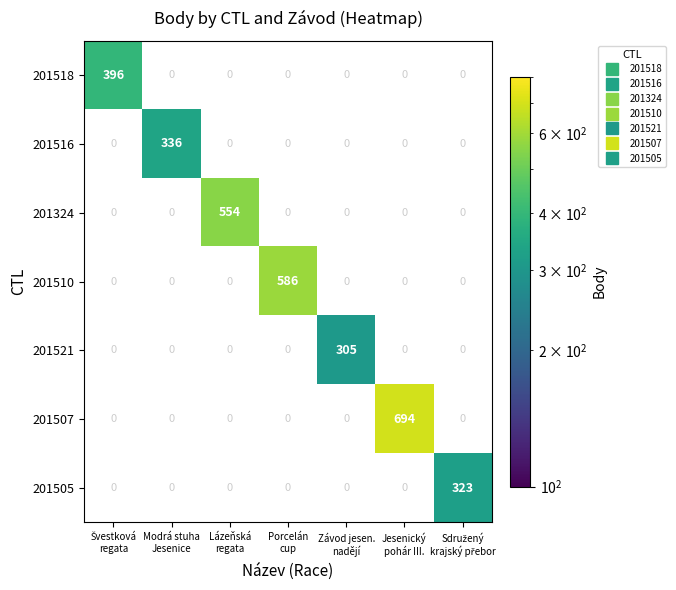

What is the maximum value for 201507?

694